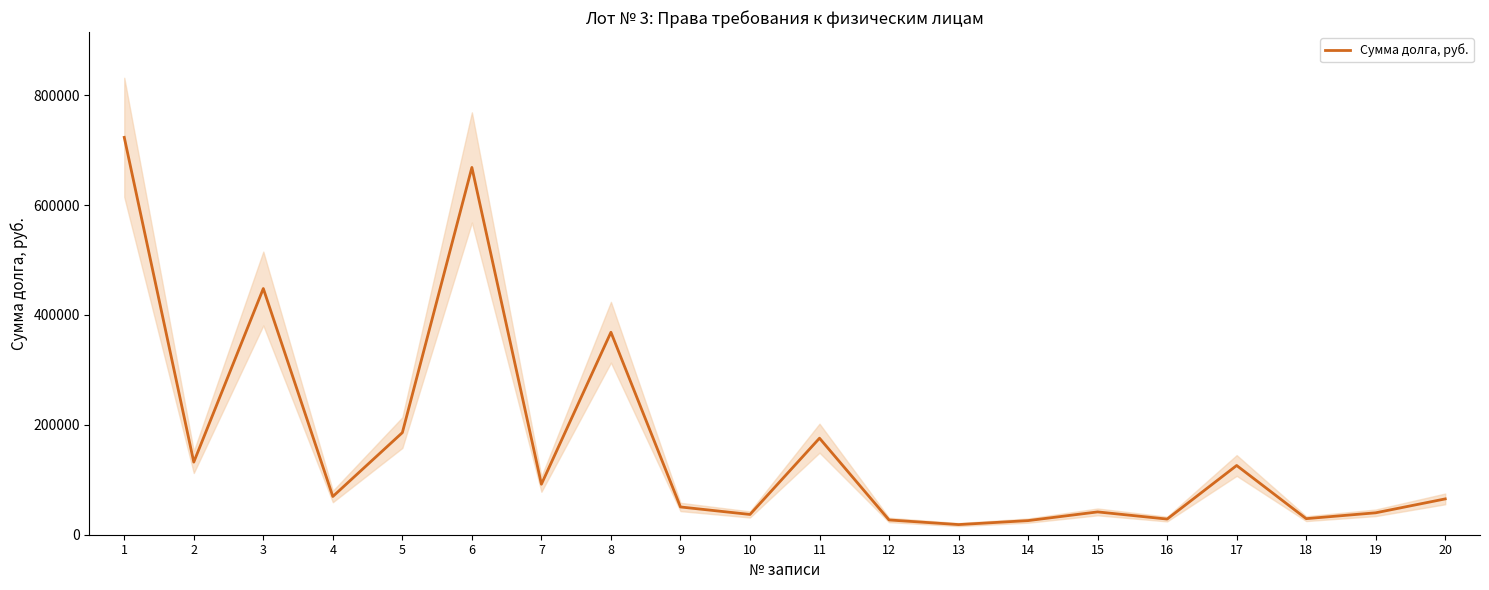

True or false: the data has more than 1 interior local peaks.

True